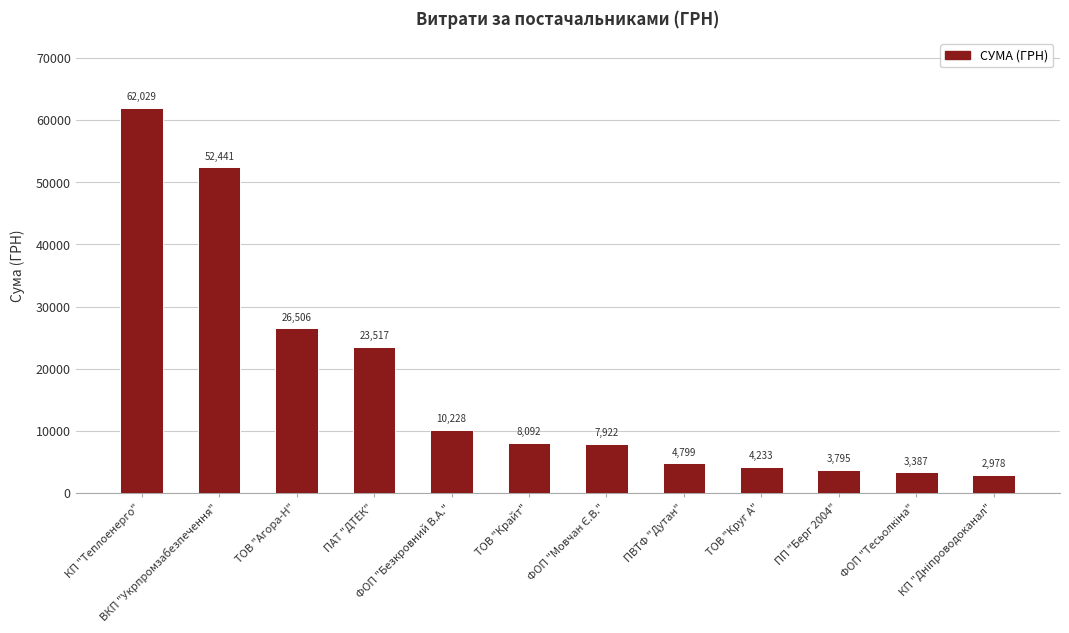

What is the smallest value displayed?

2978.0